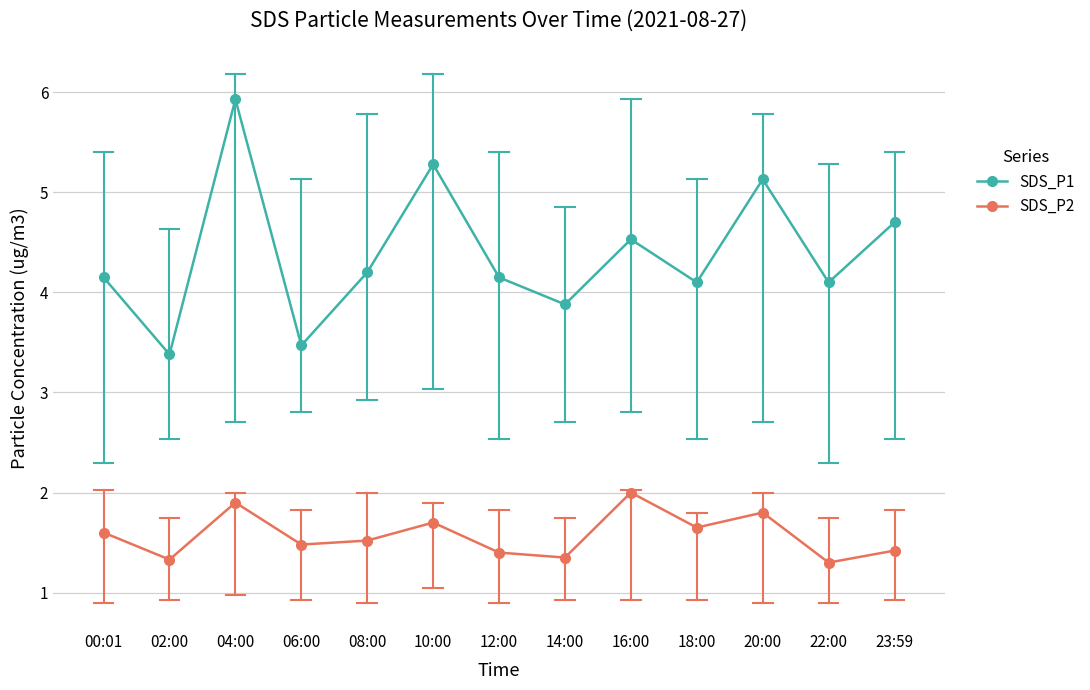

List the series in order of their peak value, lowest first.

SDS_P2, SDS_P1